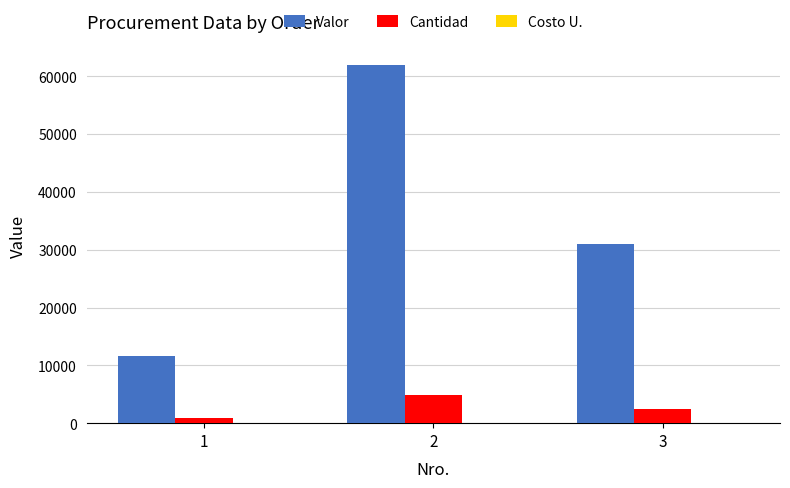

How many data points does each series have?

3